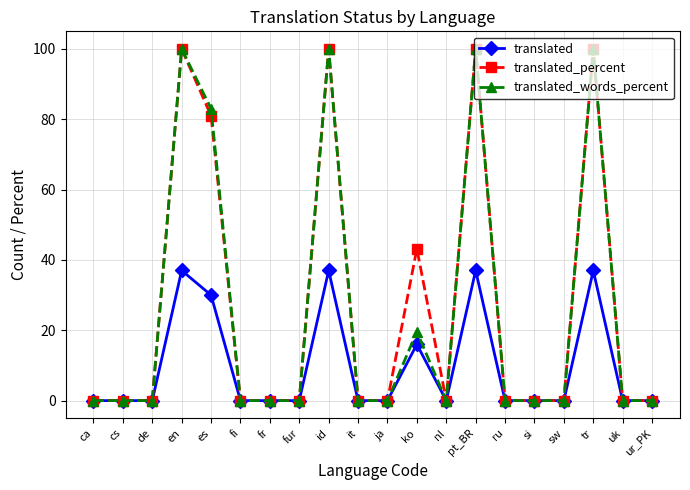

Which series has the largest total across all categories?

translated_percent